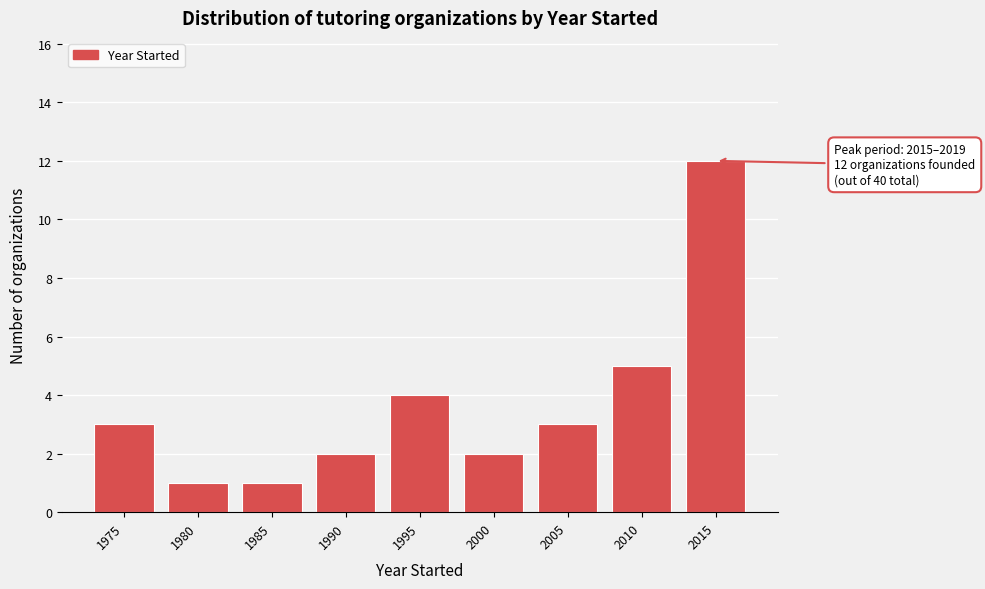

Reading left to right, transcribe all the data shown in this chart.

3	1	1	2	4	2	3	5	12